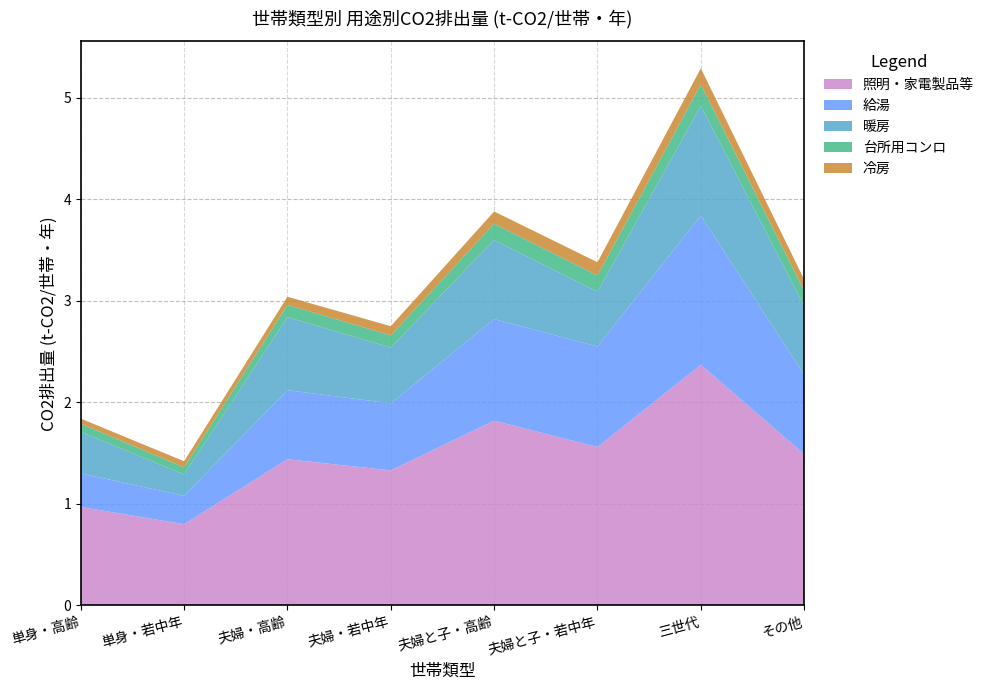

Reading left to right, list all the values displayed in this chart.

照明・家電製品等: 1.0	0.8	1.4	1.3	1.8	1.6	2.4	1.5
給湯: 0.3	0.3	0.7	0.7	1.0	1.0	1.5	0.8
暖房: 0.4	0.2	0.7	0.6	0.8	0.5	1.1	0.7
台所用コンロ: 0.1	0.1	0.1	0.1	0.2	0.2	0.2	0.1
冷房: 0.1	0.1	0.1	0.1	0.1	0.1	0.2	0.1